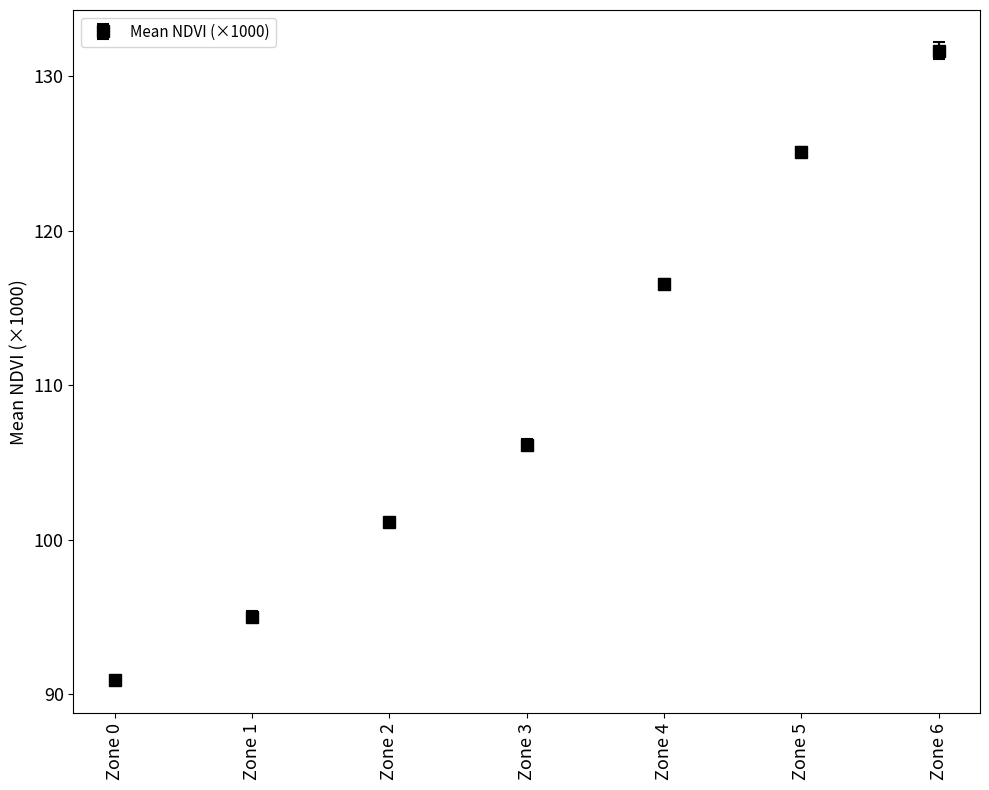

What is the difference between the second highest and minimum values?

34.2